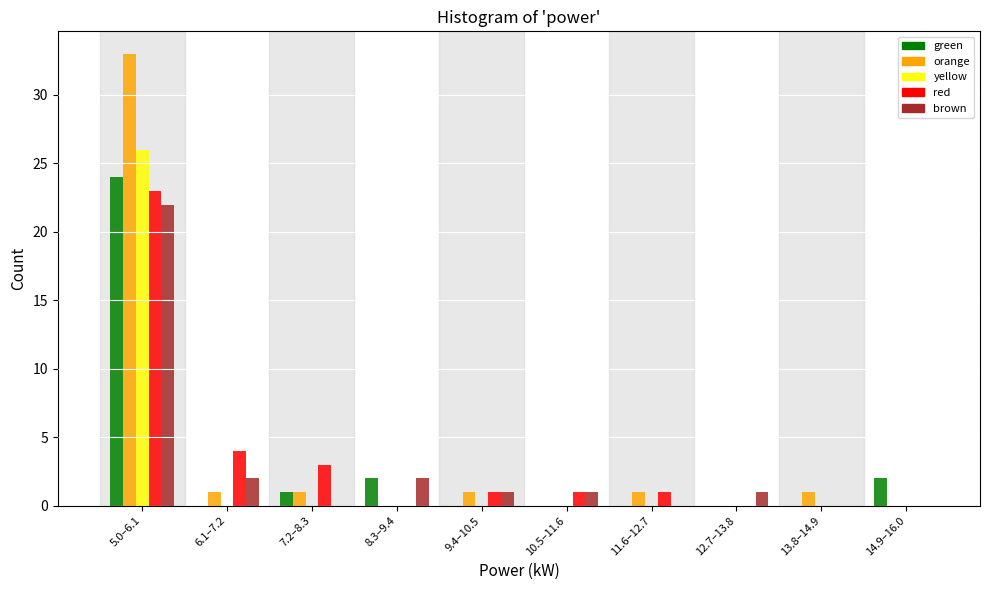

Between 5.0–6.1 and 7.2–8.3, which series saw the biggest shift?

orange